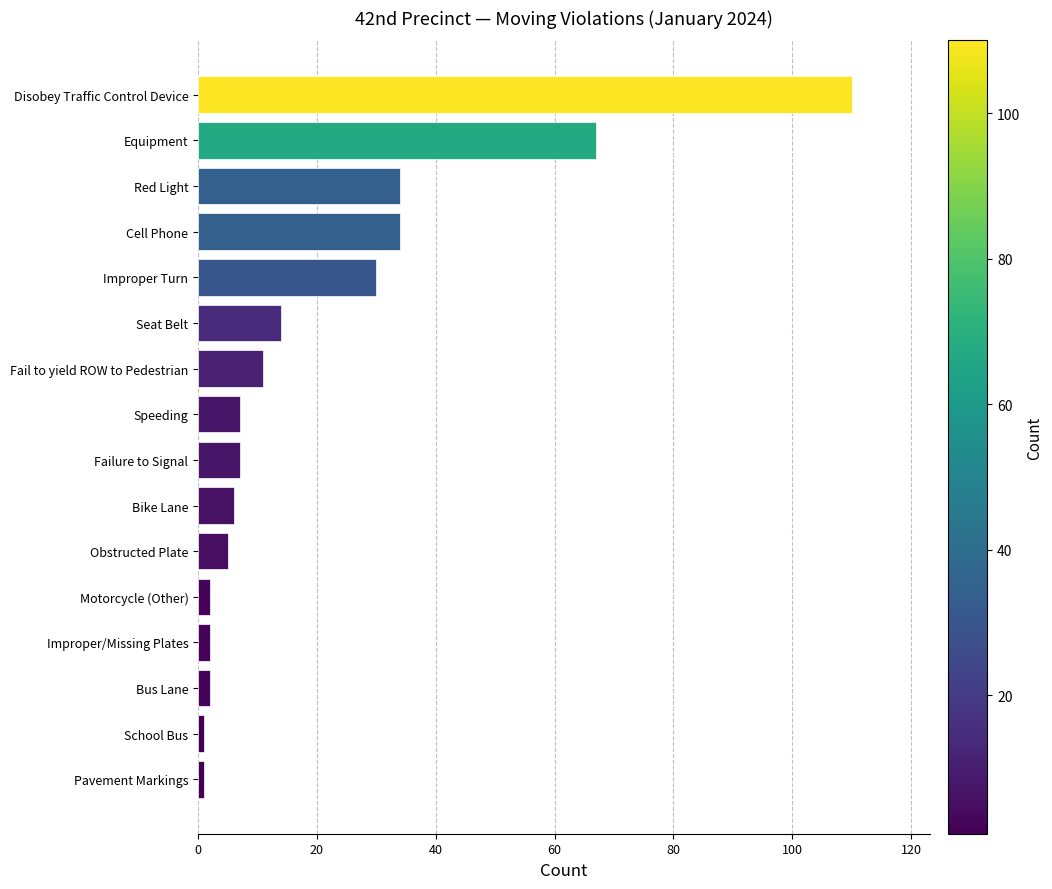

Between Improper Turn and Equipment, which is larger?

Equipment